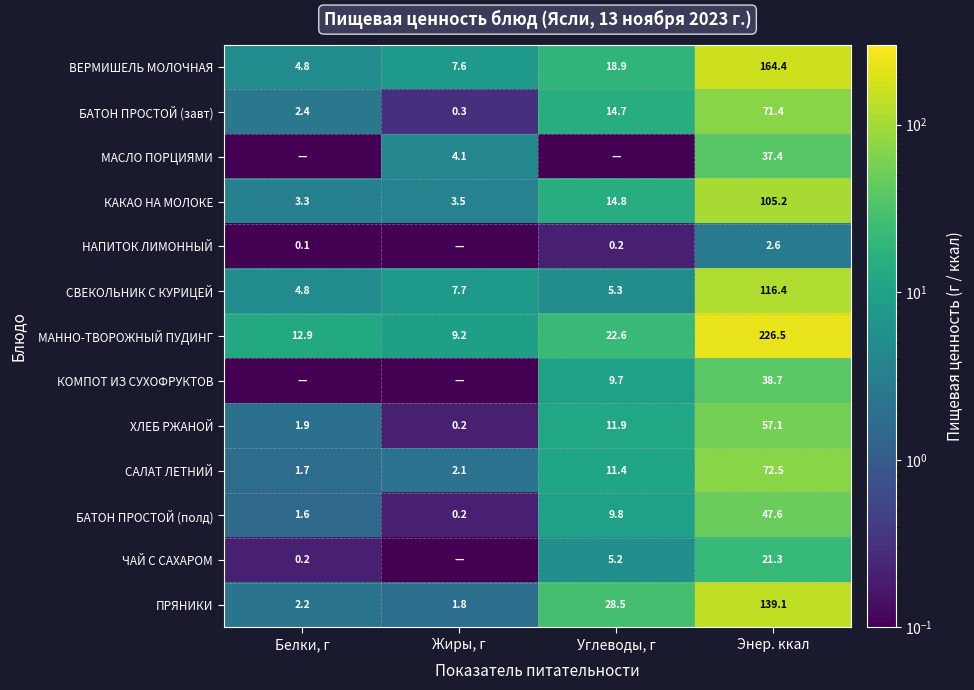

At how many categories does at least one series exceed 106?

1